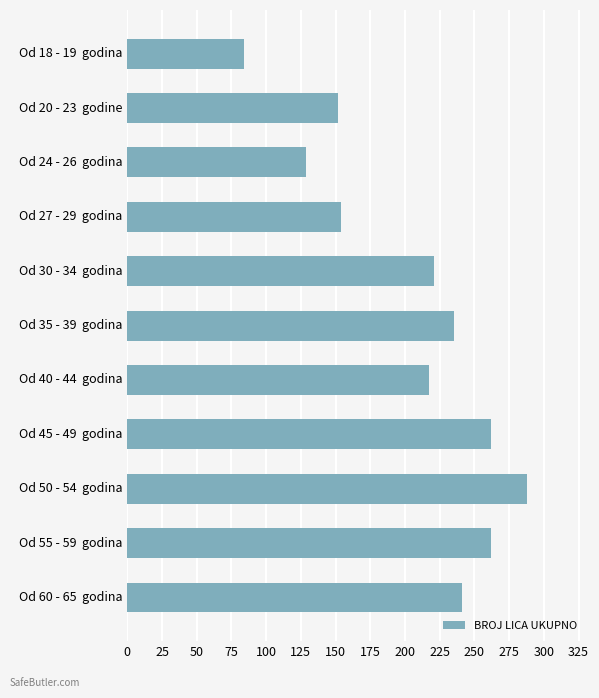

The chart shows a value of 217 at Od 40 - 44  godina. True or false?

True